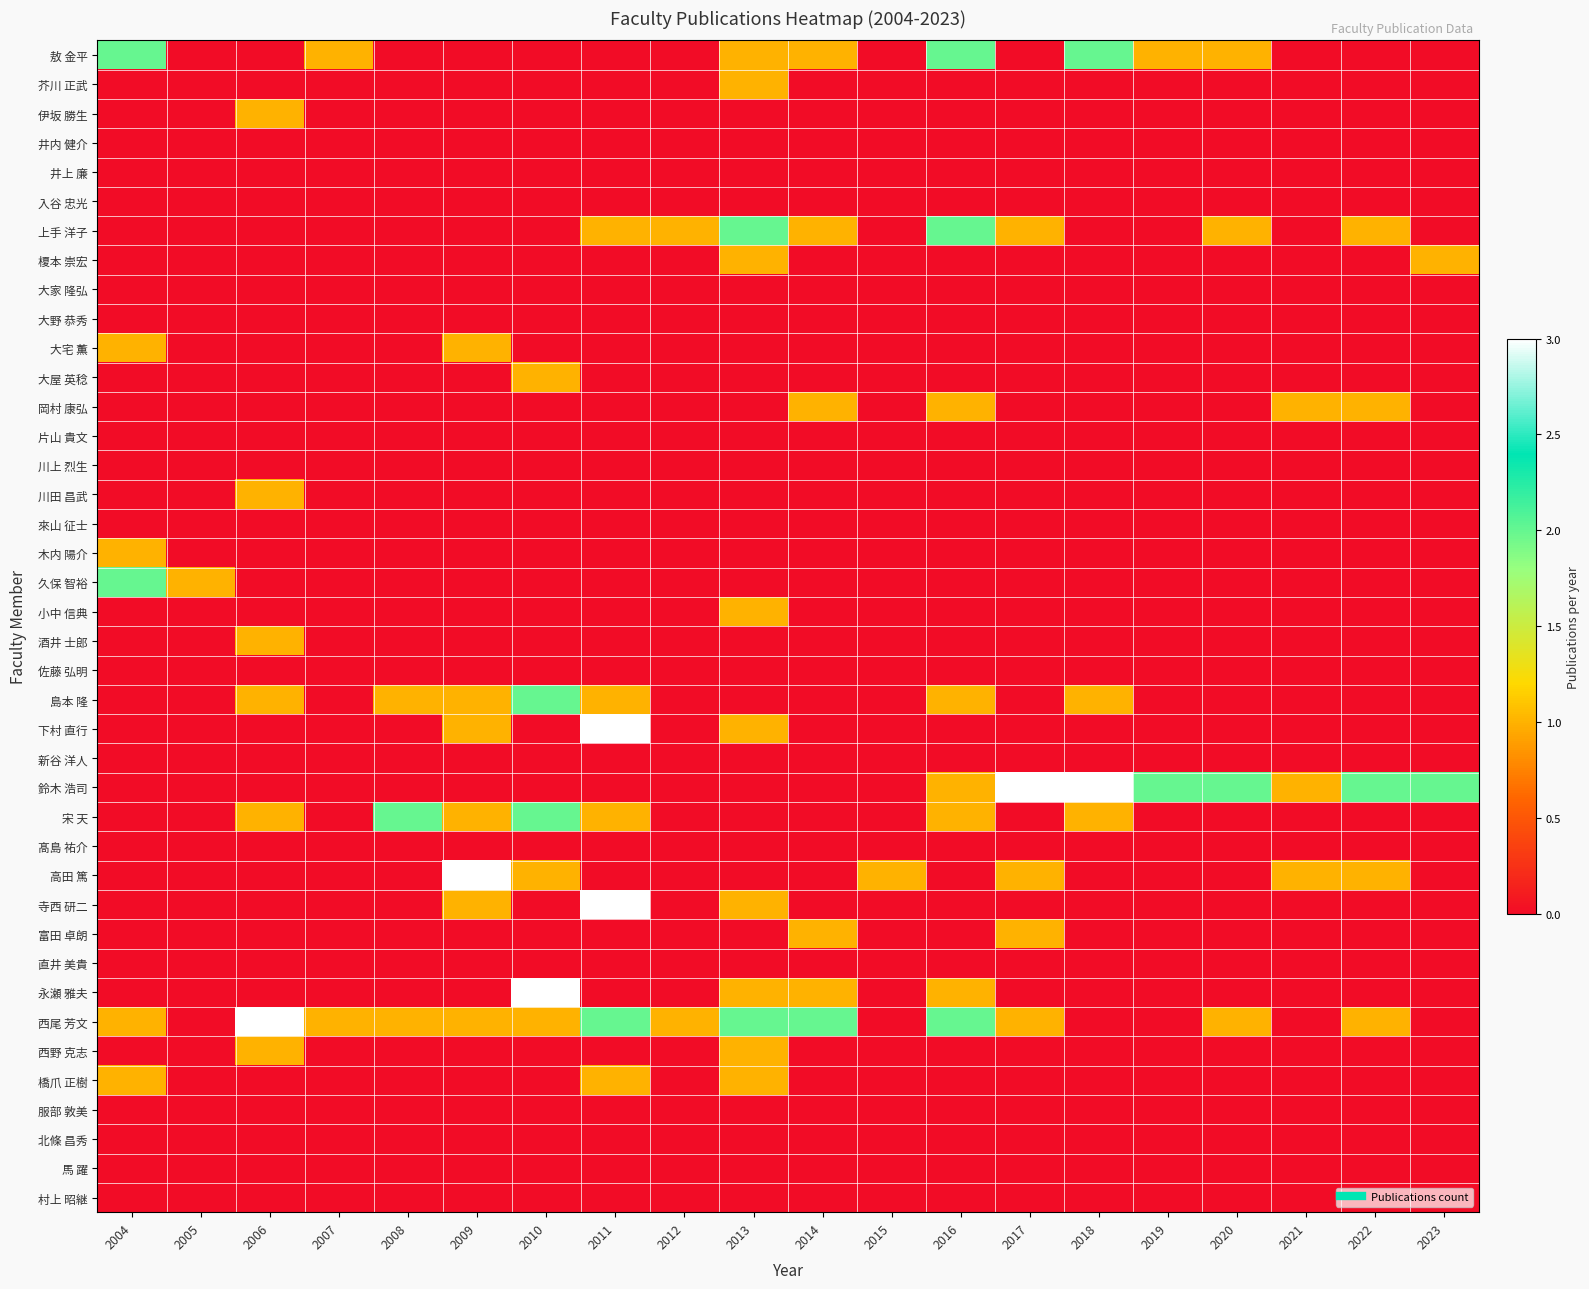

List the series in order of their peak value, lowest first.

井内 健介, 井上 廉, 入谷 忠光, 大家 隆弘, 大野 恭秀, 片山 貴文, 川上 烈生, 來山 征士, 佐藤 弘明, 新谷 洋人, 髙島 祐介, 直井 美貴, 服部 敦美, 北條 昌秀, 馬 躍, 村上 昭継, 芥川 正武, 伊坂 勝生, 榎本 崇宏, 大宅 薫, 大屋 英稔, 岡村 康弘, 川田 昌武, 木内 陽介, 小中 信典, 酒井 士郎, 富田 卓朗, 西野 克志, 橋爪 正樹, 敖 金平, 上手 洋子, 久保 智裕, 島本 隆, 宋 天, 下村 直行, 鈴木 浩司, 高田 篤, 寺西 研二, 永瀬 雅夫, 西尾 芳文